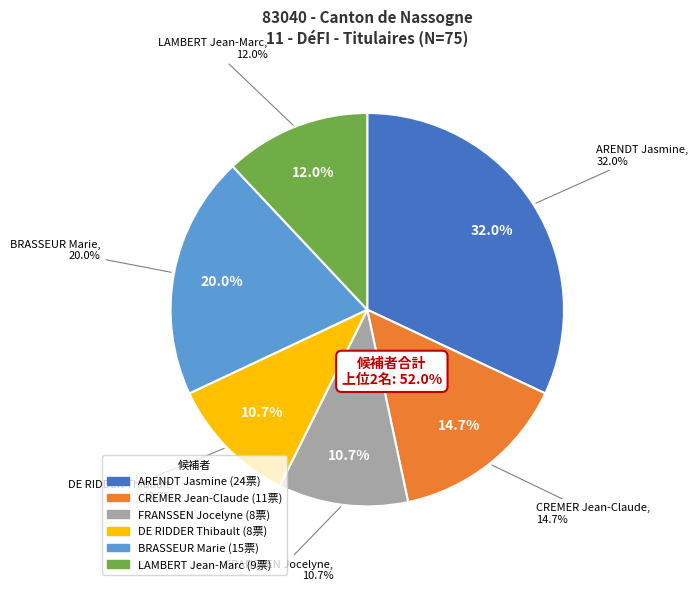

To the nearest percent, what percentage of the pie is DE RIDDER Thibault?

11%